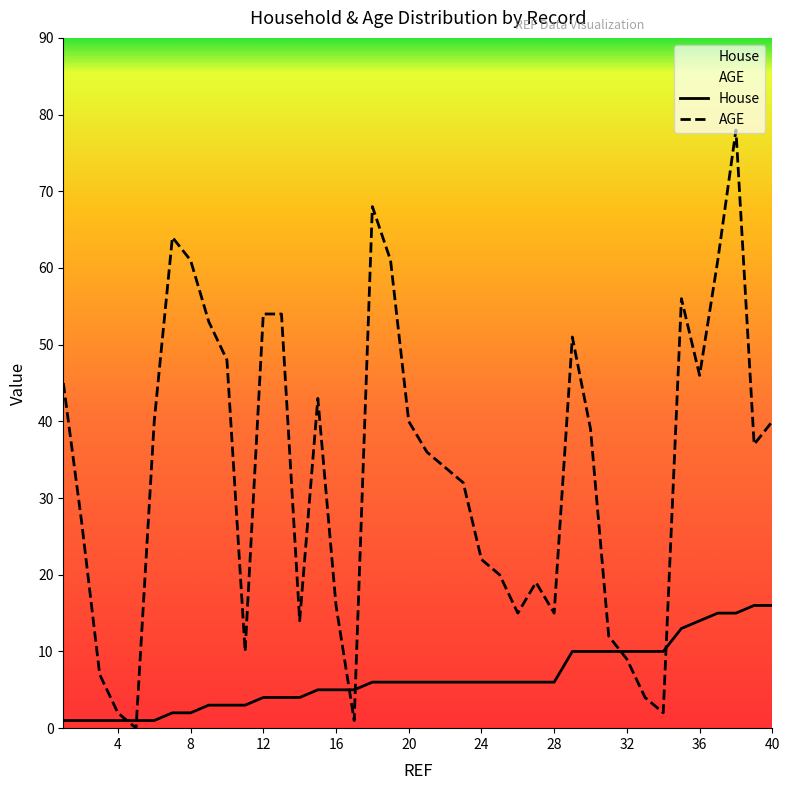

What is the difference between the maximum and minimum values in the AGE series?

78